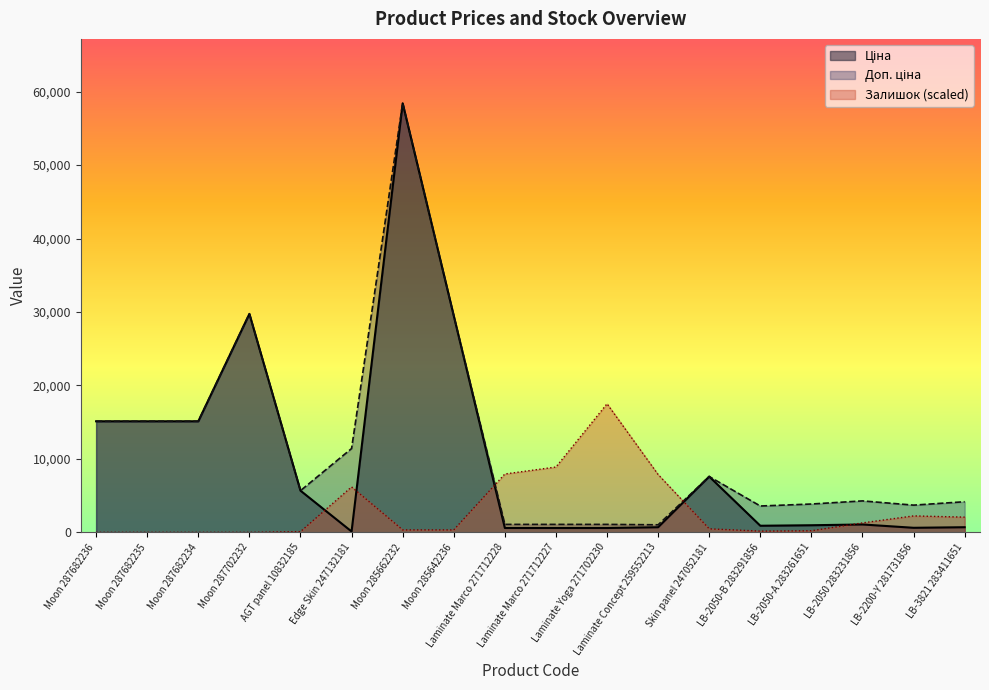

Which series has the largest total across all categories?

Доп. ціна